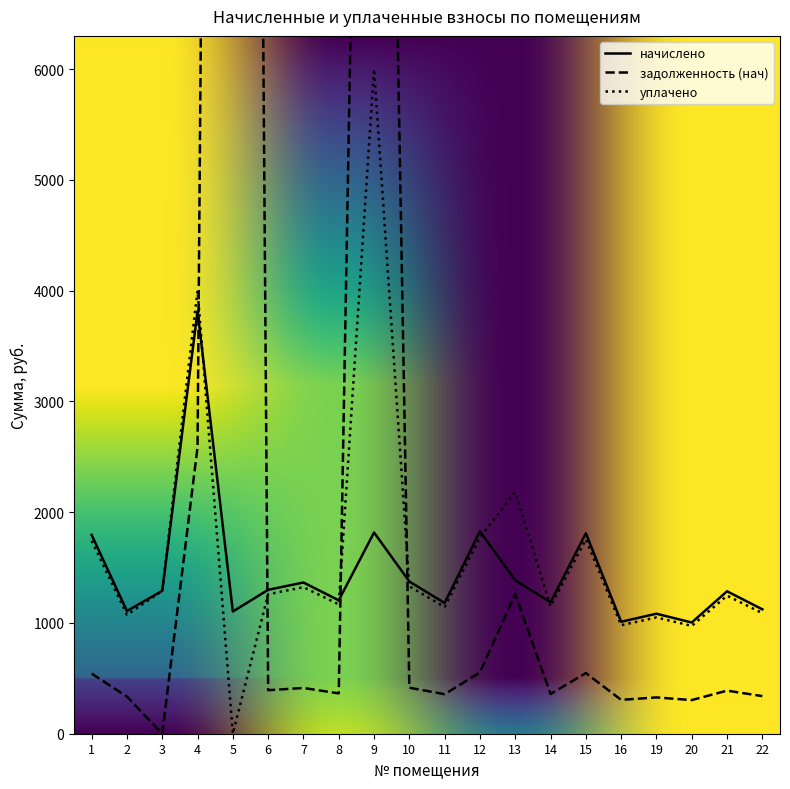

Which series changed the most between 11 and 20?

начислено